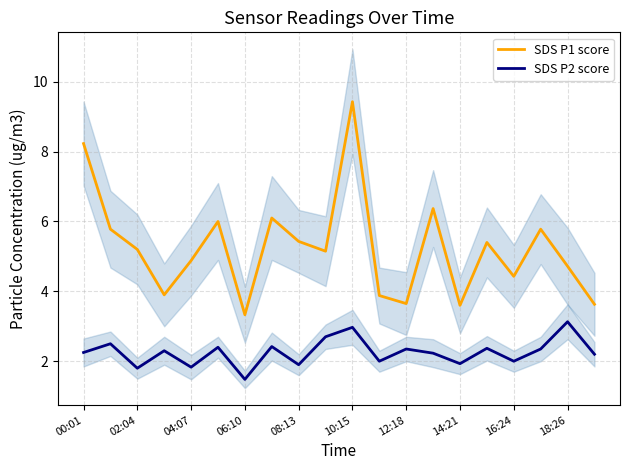

What is the highest value of the SDS P2 score series?

3.1